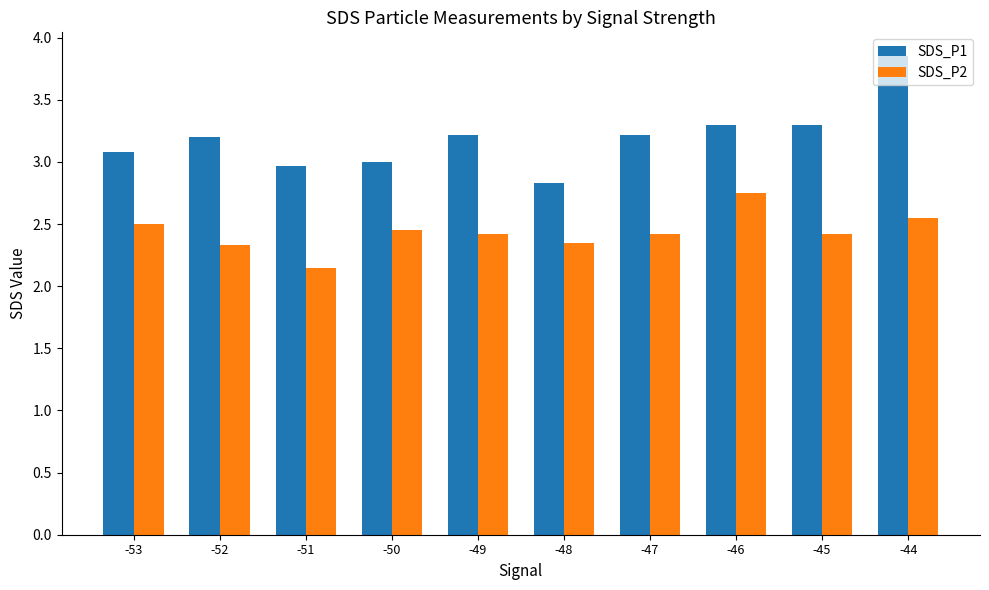

Rank the series by their maximum value, from lowest to highest.

SDS_P2, SDS_P1